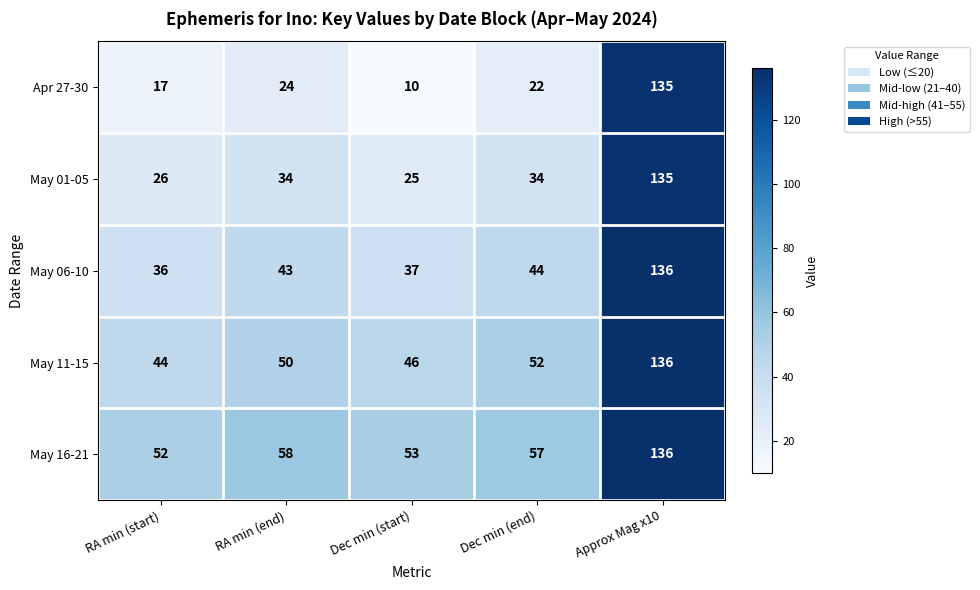

At how many categories does at least one series exceed 83?

1